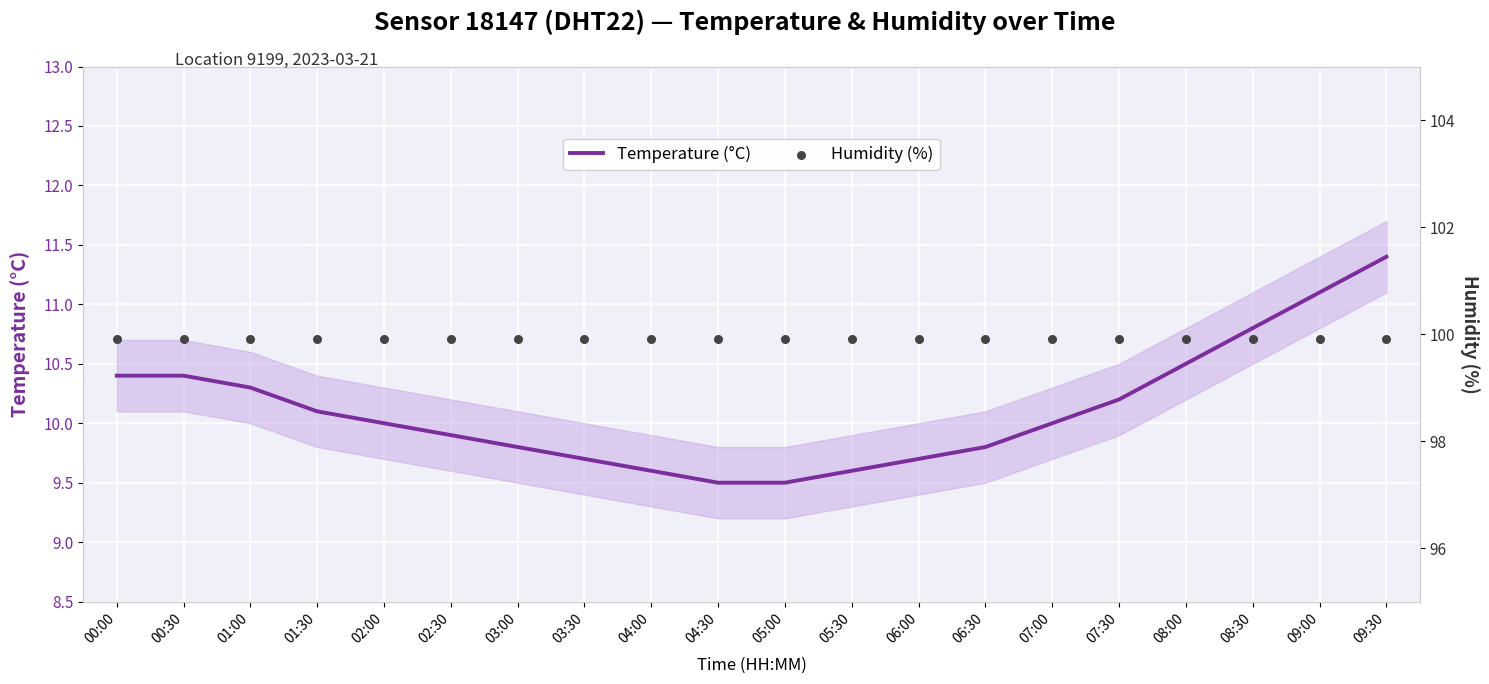

What is the total value across all series at 07:00?

109.9